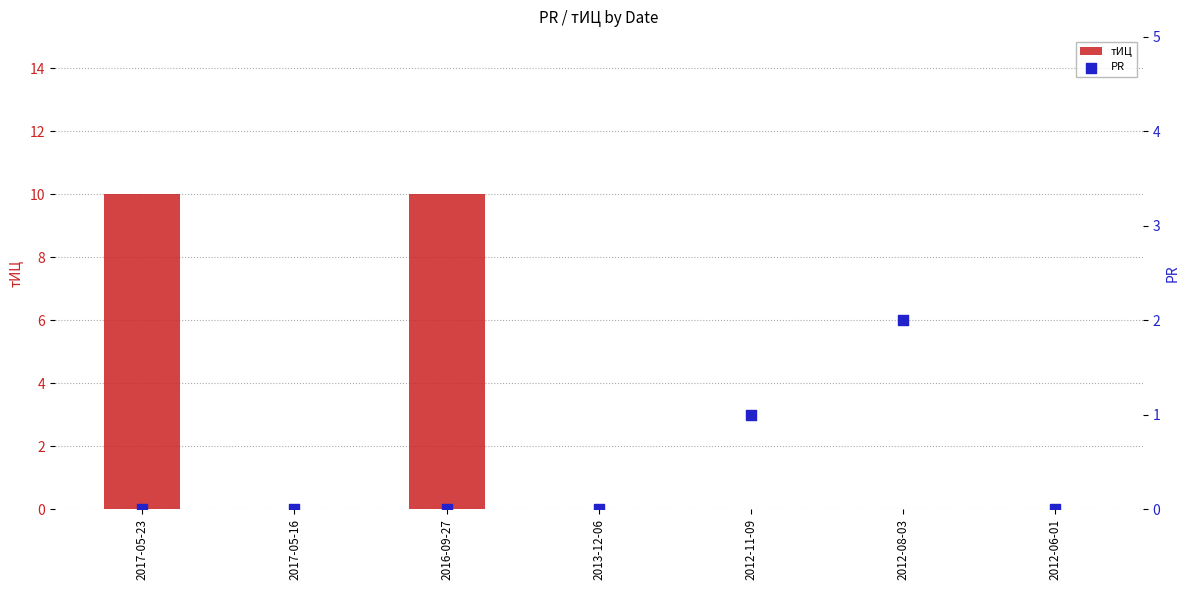

At how many categories does at least one series exceed 9?

2